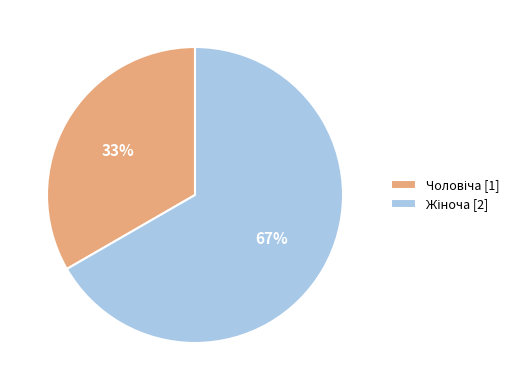

To the nearest percent, what is the average slice percentage?

50%